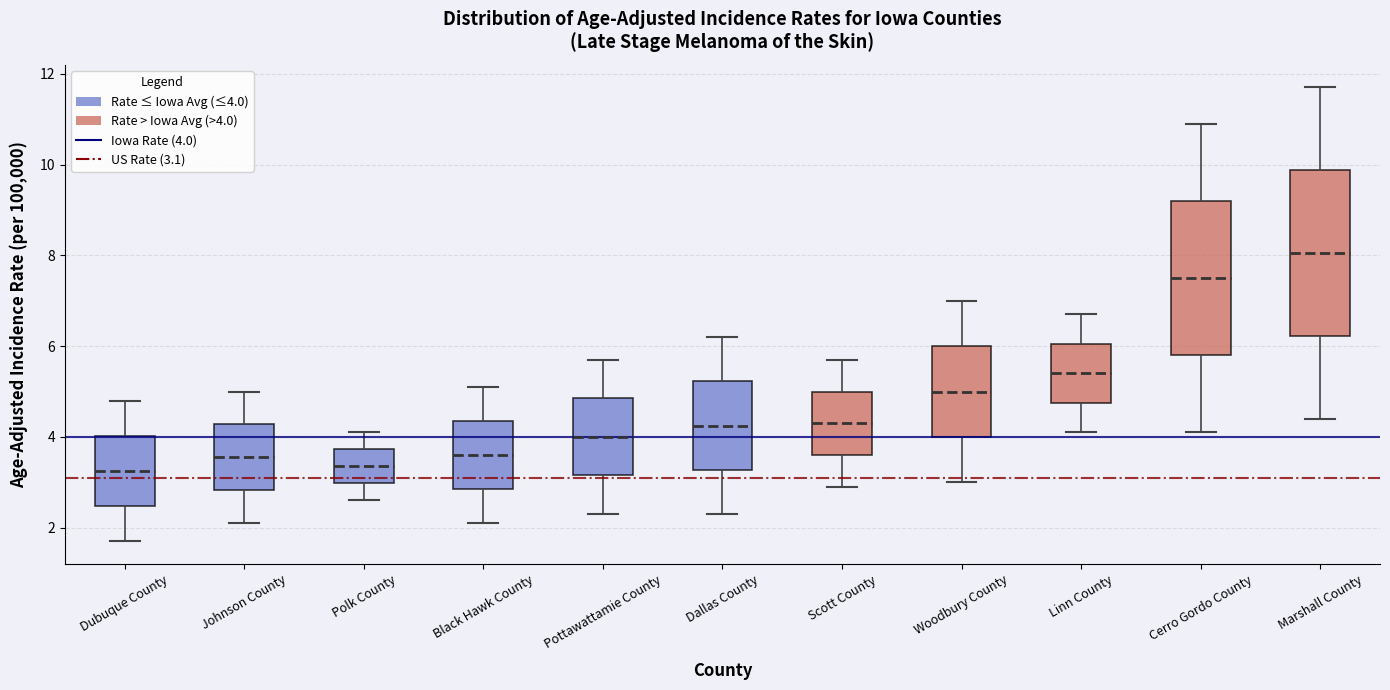

Reading left to right, transcribe this box plot: for each box, give where its median line is, the range the box spans, and where its two whiskers end, as read against the y-axis. The values are not printed on the chart, so give them approximately, as read against the axis.

Dubuque County: median 3.2, box 2.4 to 4.0, whiskers 1.8 to 4.8
Johnson County: median 3.6, box 2.8 to 4.2, whiskers 2.2 to 5.0
Polk County: median 3.4, box 3.0 to 3.8, whiskers 2.6 to 4.2
Black Hawk County: median 3.6, box 2.8 to 4.4, whiskers 2.2 to 5.2
Pottawattamie County: median 4.0, box 3.2 to 4.8, whiskers 2.4 to 5.8
Dallas County: median 4.2, box 3.2 to 5.2, whiskers 2.4 to 6.2
Scott County: median 4.4, box 3.6 to 5.0, whiskers 3.0 to 5.8
Woodbury County: median 5.0, box 4.0 to 6.0, whiskers 3.0 to 7.0
Linn County: median 5.4, box 4.8 to 6.0, whiskers 4.2 to 6.8
Cerro Gordo County: median 7.6, box 5.8 to 9.2, whiskers 4.2 to 11.0
Marshall County: median 8.0, box 6.2 to 9.8, whiskers 4.4 to 11.8